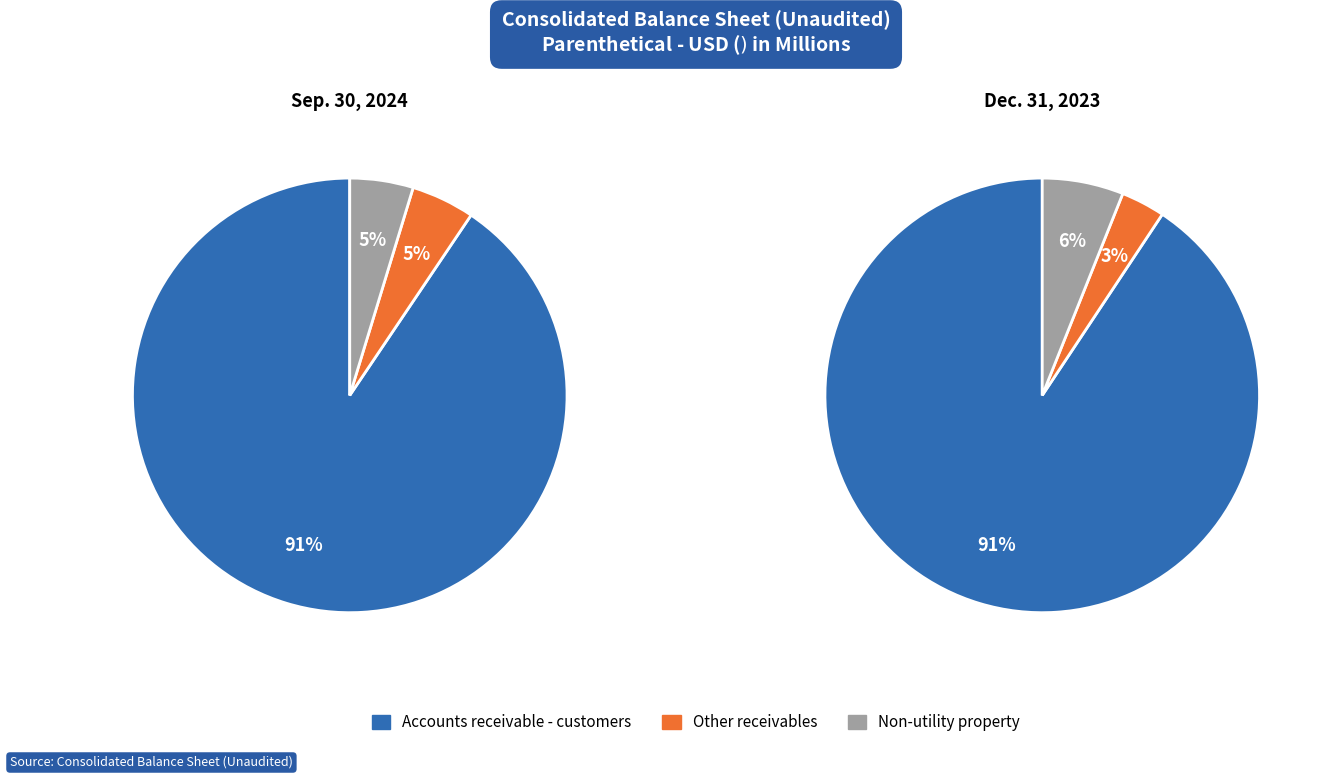

Which slice is the largest?

Accounts receivable - customers